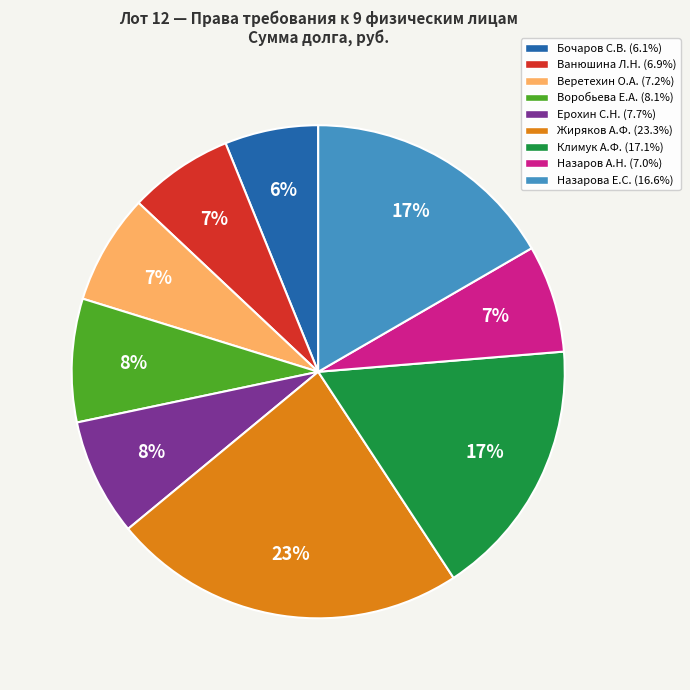

How many slices are in this pie chart?

9